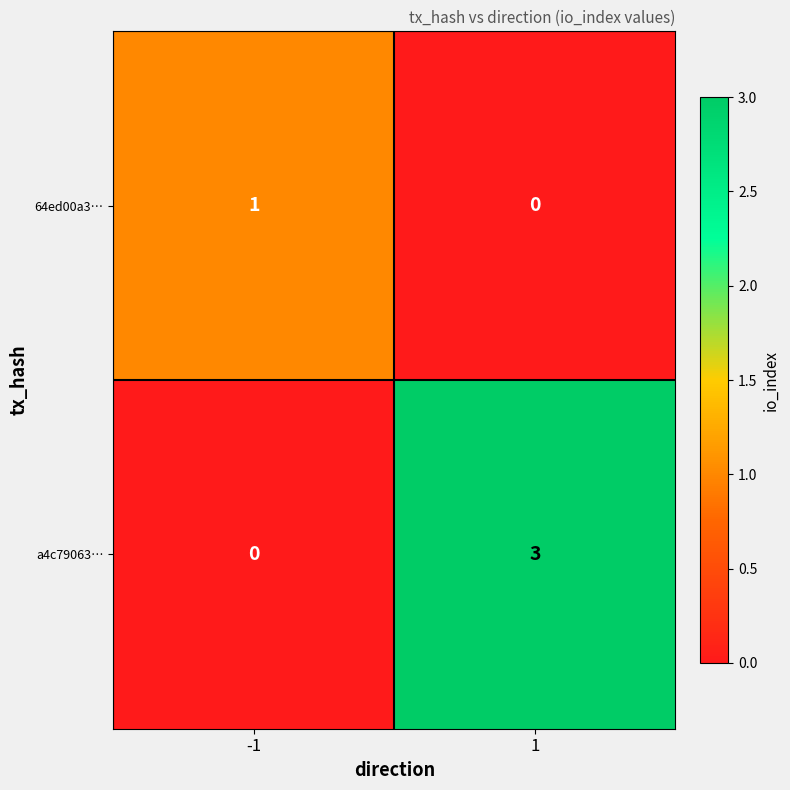

How many series are shown in this chart?

2